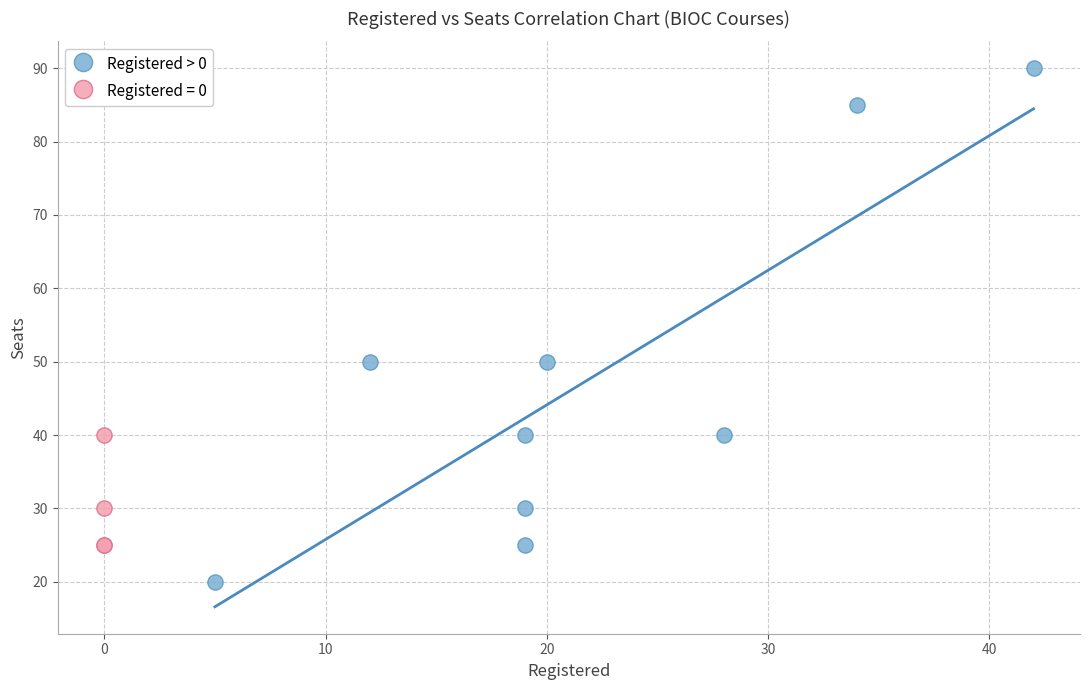

Which series reaches the maximum Y coordinate?

Registered > 0